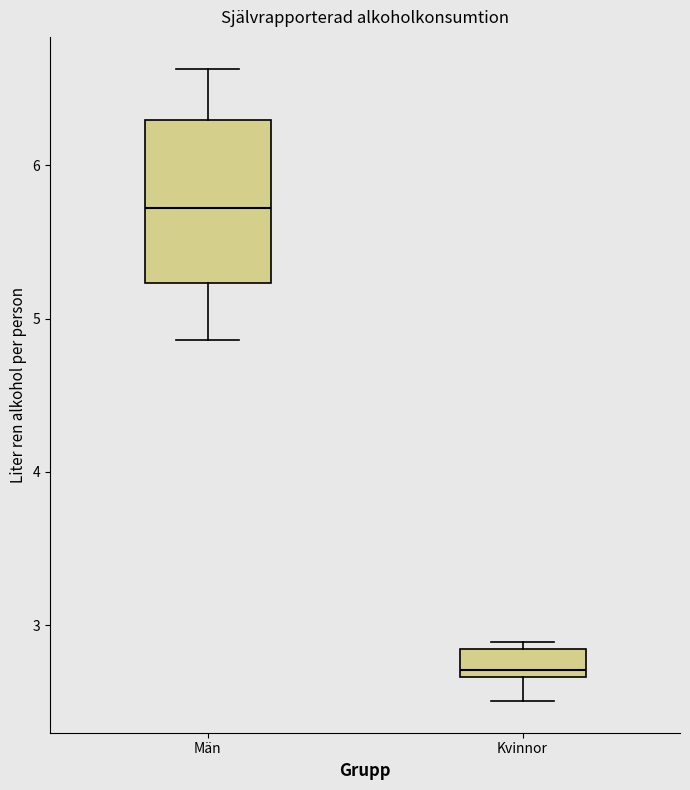

Reading left to right, transcribe this box plot: for each box, give where its median line is, the range the box spans, and where its two whiskers end, as read against the y-axis. The values are not printed on the chart, so give them approximately, as read against the axis.

Män: median 5.7, box 5.2 to 6.3, whiskers 4.9 to 6.6
Kvinnor: median 2.7 (just above the box's lower edge), box 2.7 to 2.8, whiskers 2.5 to 2.9